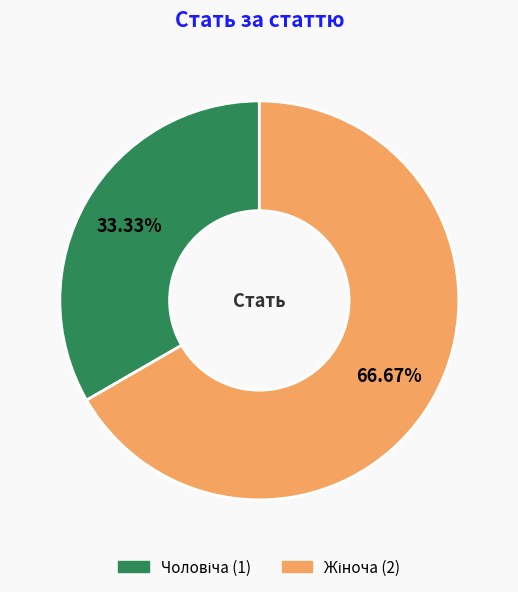

To the nearest percent, what is the difference between the largest and smallest slice percentages?

33%